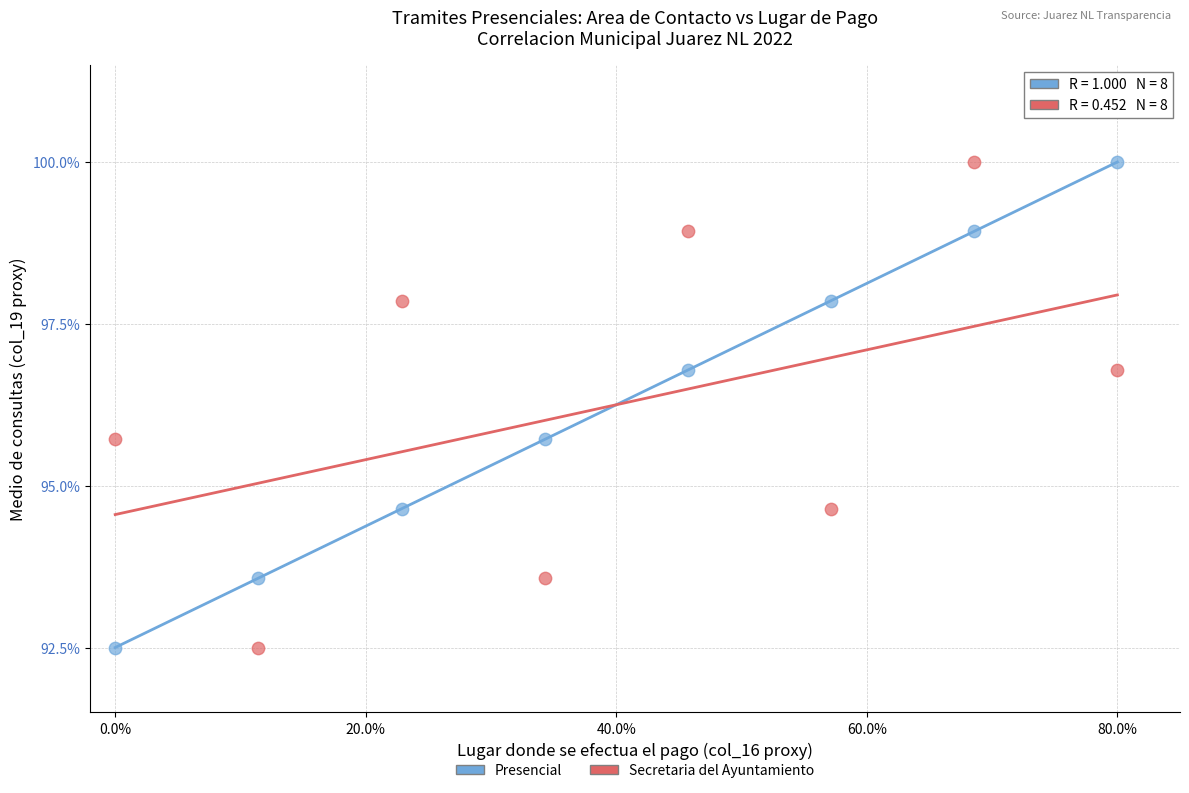

Across all data points, what is the range of Y values (max minus min)?

7.5